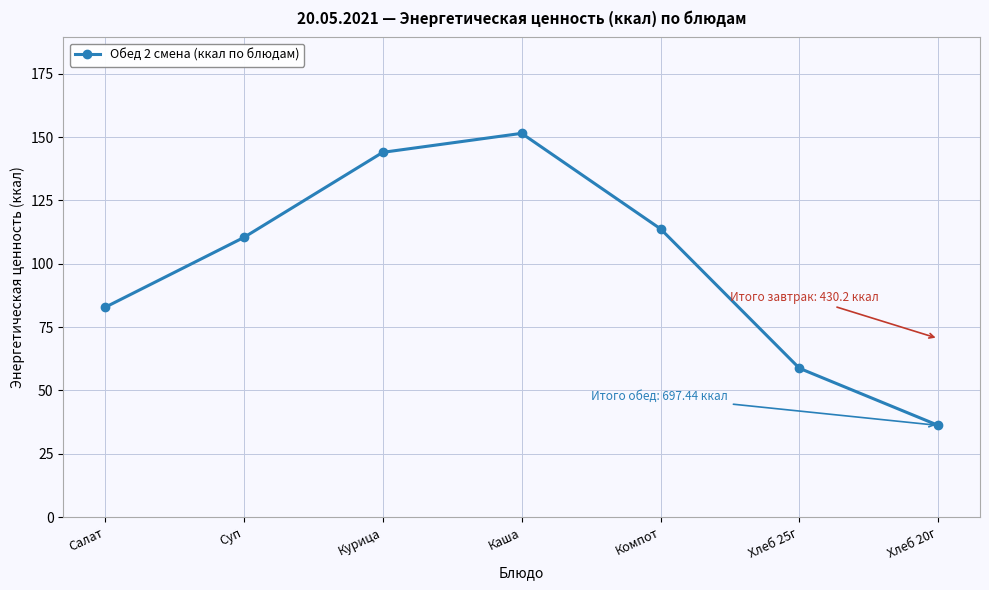

Which category has the highest value across all series?

Каша